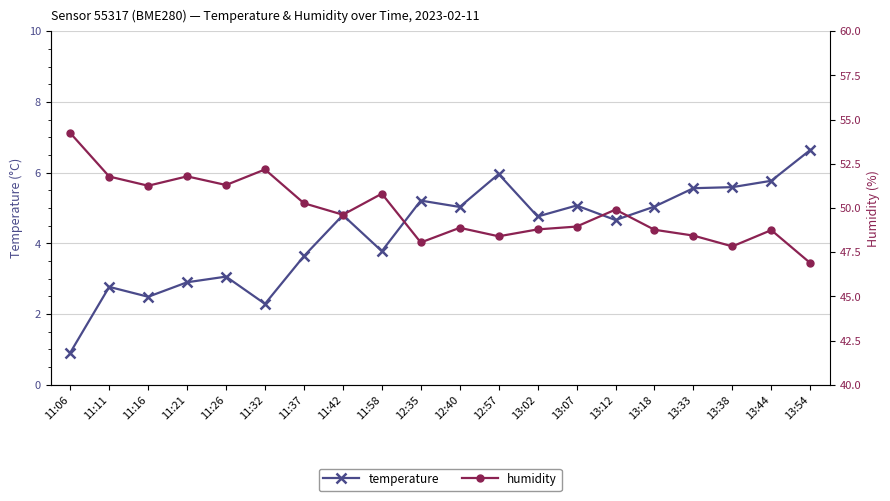

True or false: temperature and humidity cross at least once.

False